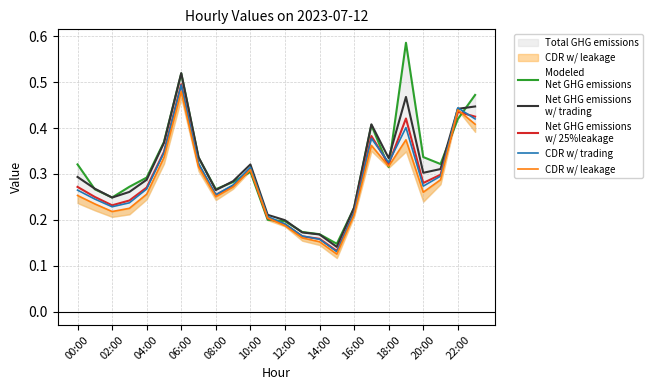

What is the difference between the Net GHG emissions
w/ 25%leakage values at 10:00 and 13?

0.2